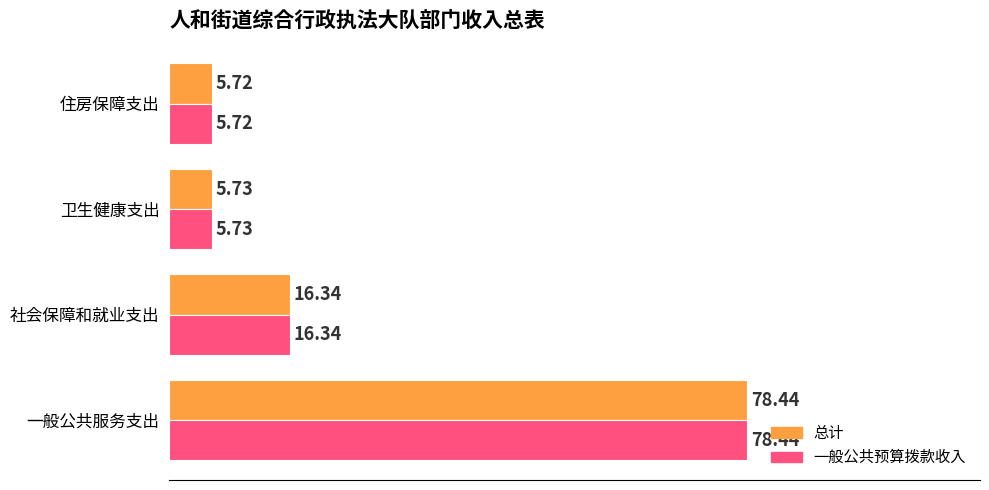

At which category is the sum across all series the highest?

一般公共服务支出